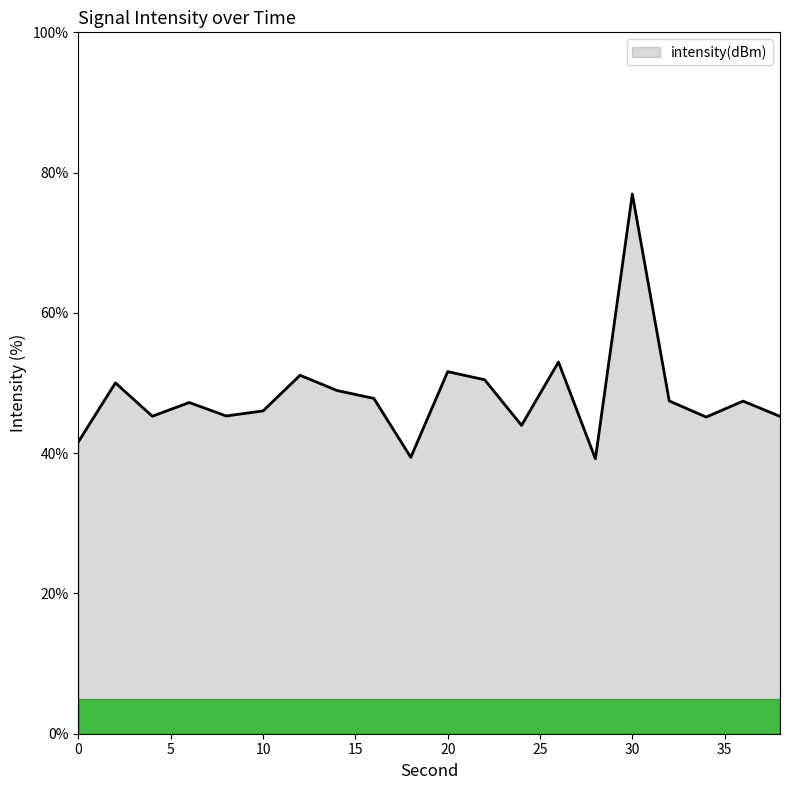

What is the smallest value displayed?

39.2